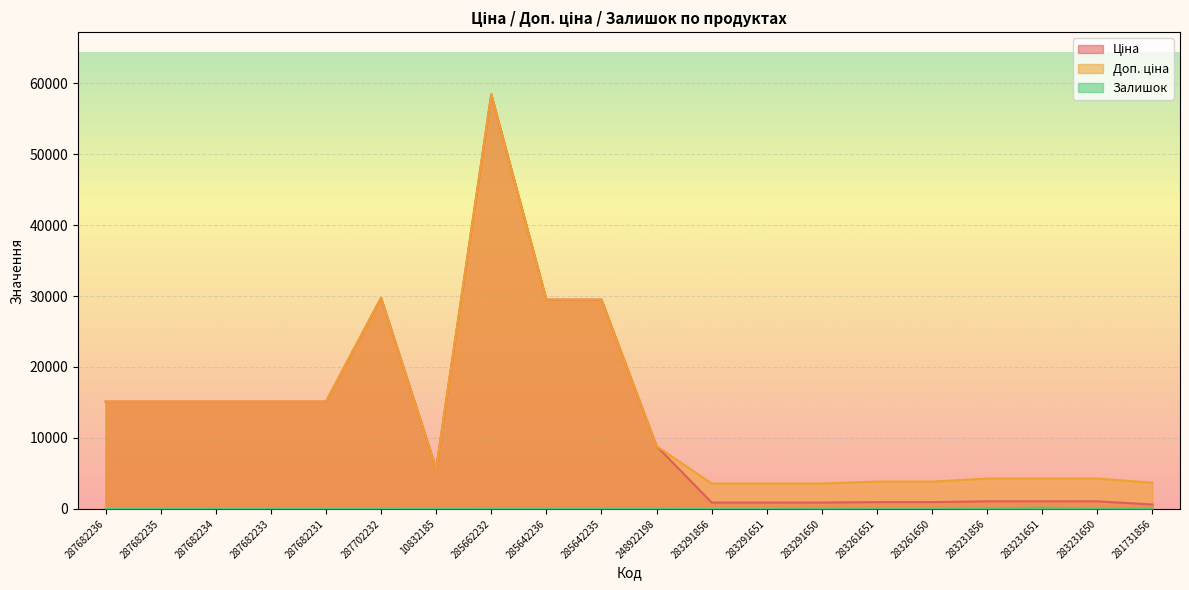

Where is Ціна nearest to the value 29521?

285642236